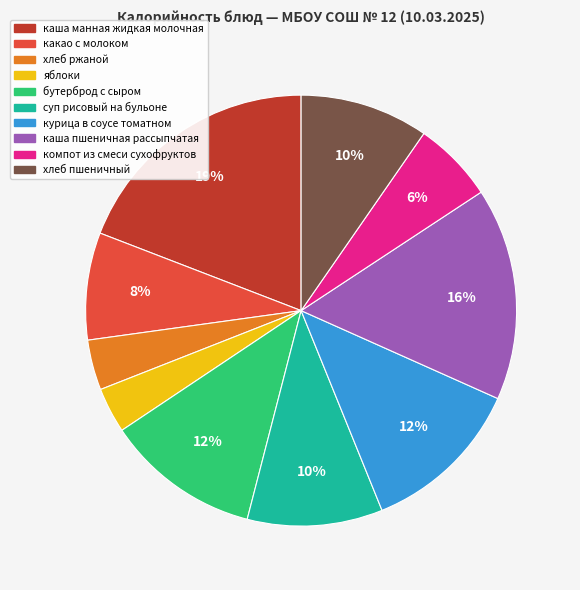

What percentage is the яблоки slice, to the nearest percent?

3%